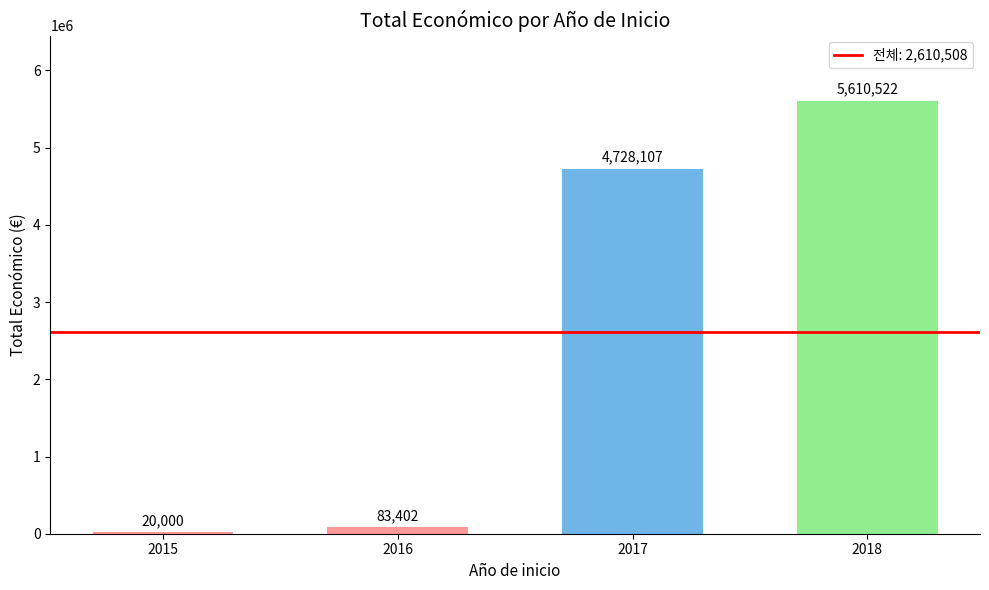

True or false: the data shows 20000 at 2015.

True